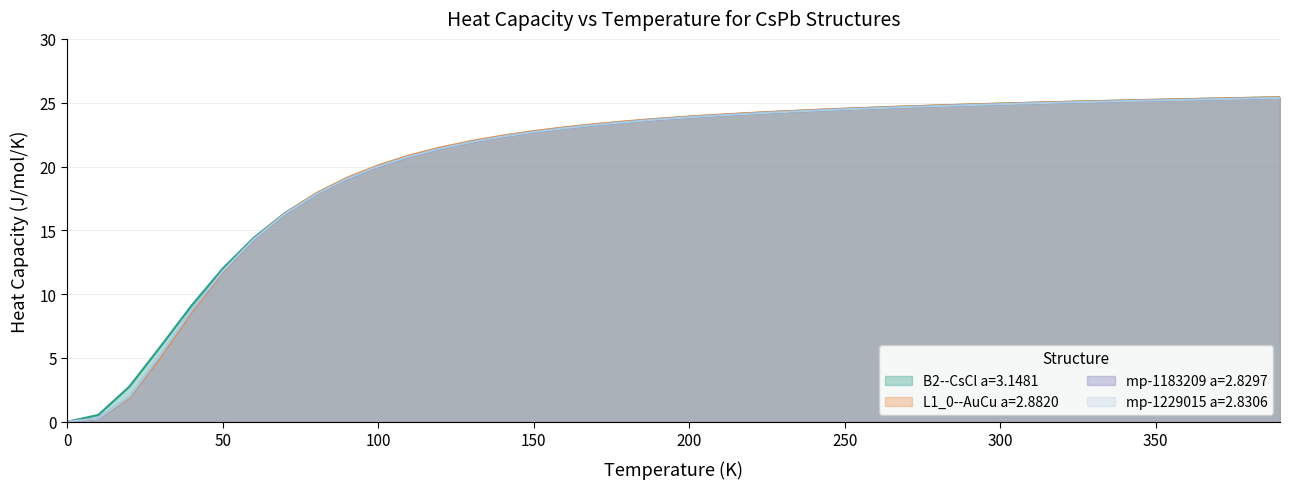

How many data points in mp-1183209 a=2.8297 are less than 23?

17